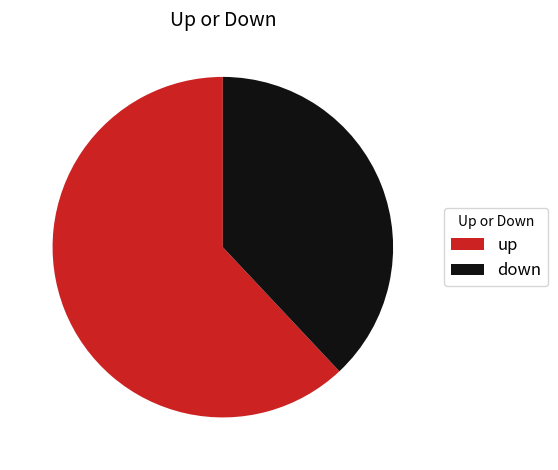

Rank the categories by value from lowest to highest.

down, up